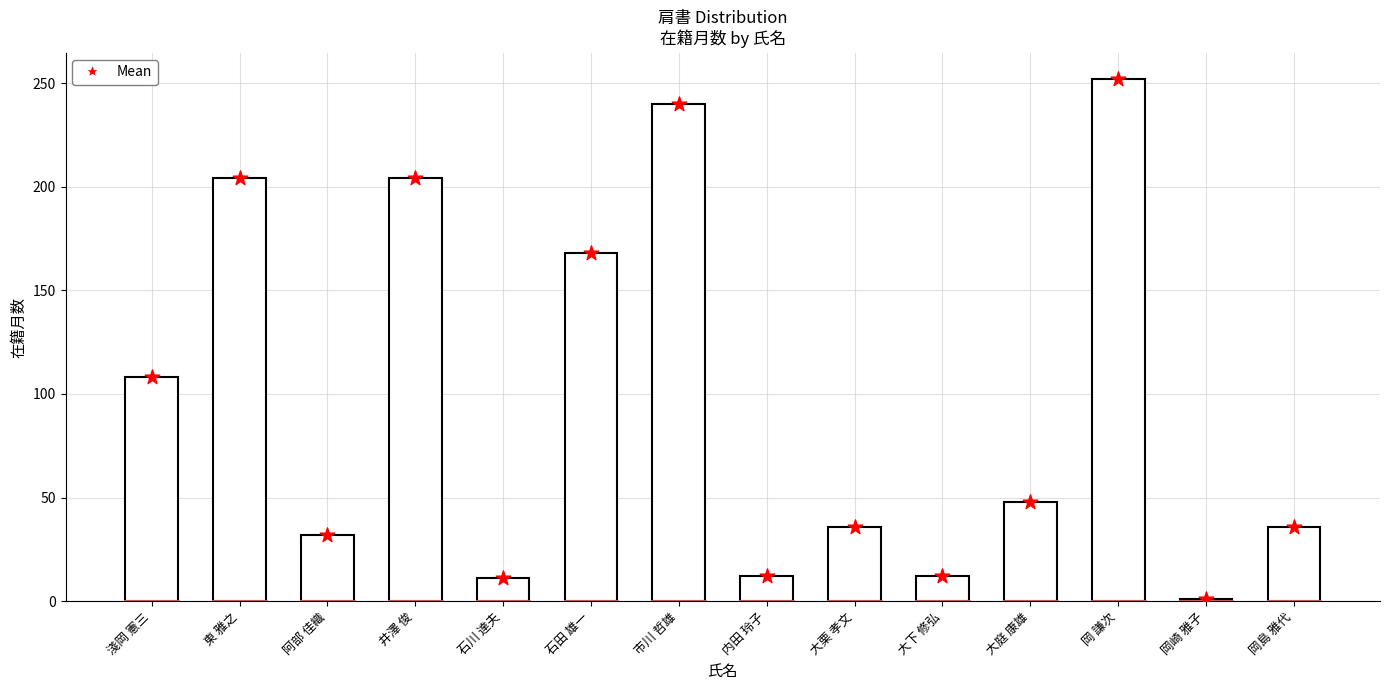

Which series contains the highest Y value?

在籍月数